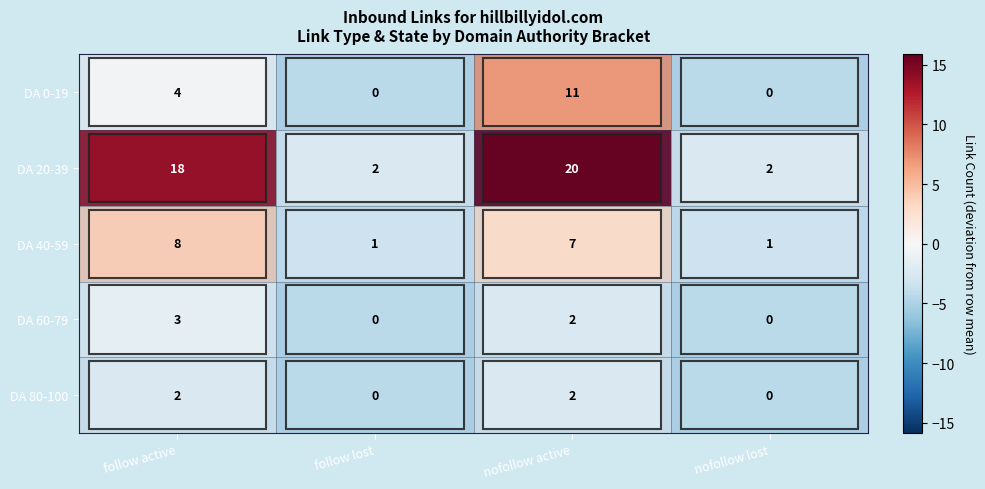

The DA 60-79 series shows 0 at follow lost. True or false?

True